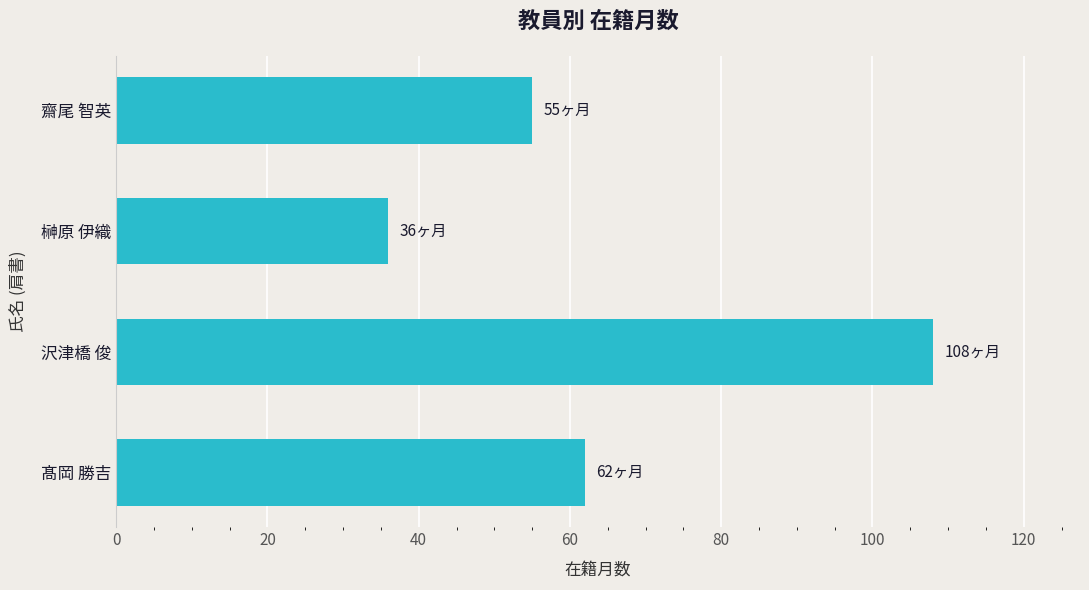

Reading top to bottom, transcribe all the data shown in this chart.

55	36	108	62